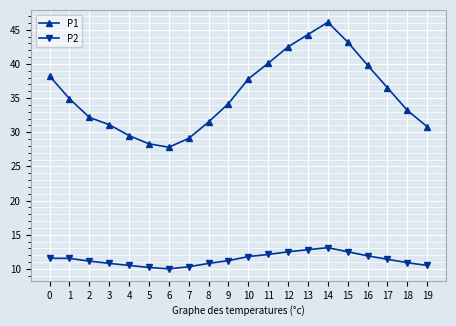

What is the spread (max minus min) of values at 14?

33.0